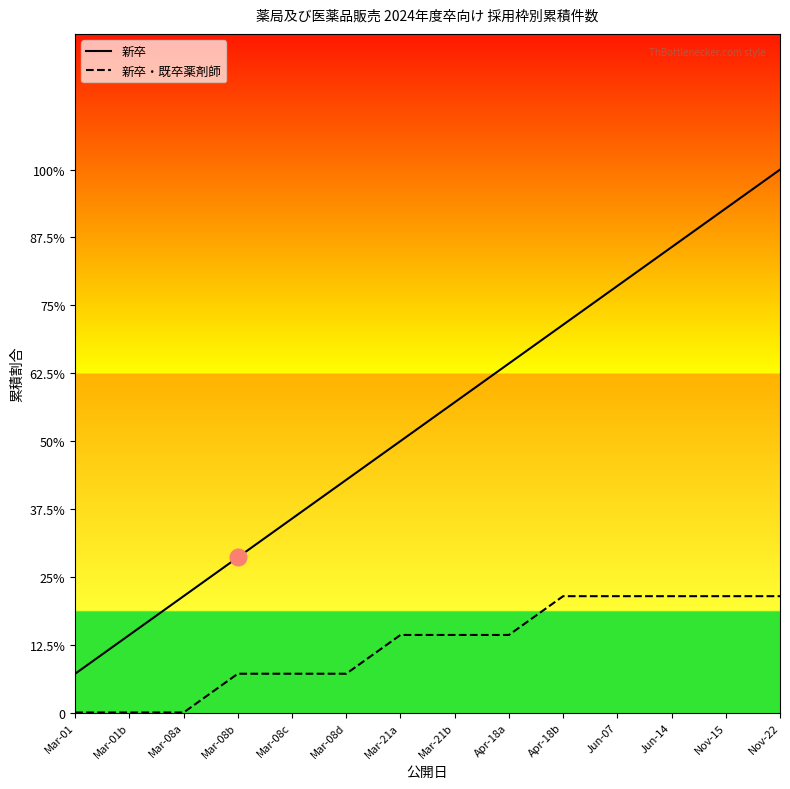

Where is 新卒 nearest to the value 1?

Mar-21a